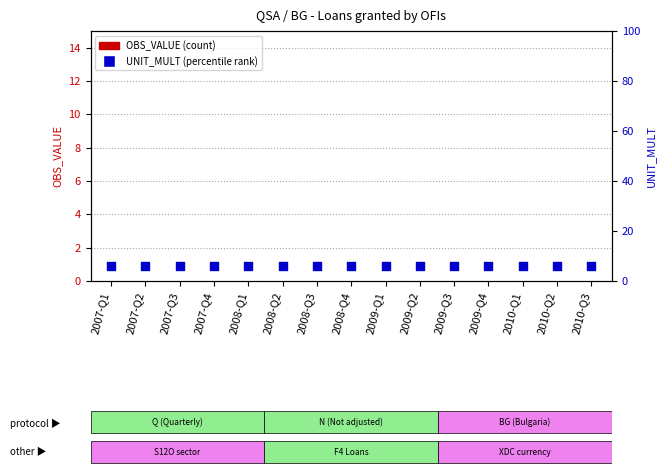

What is the total value across all series at 2010-Q3?

6